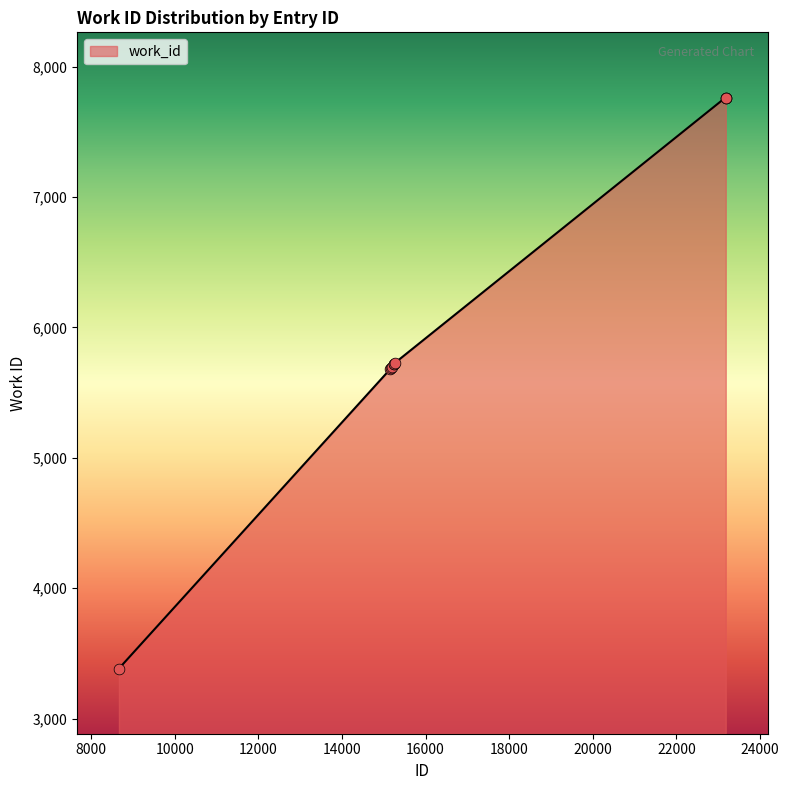

What is the minimum value shown in the chart?

3384